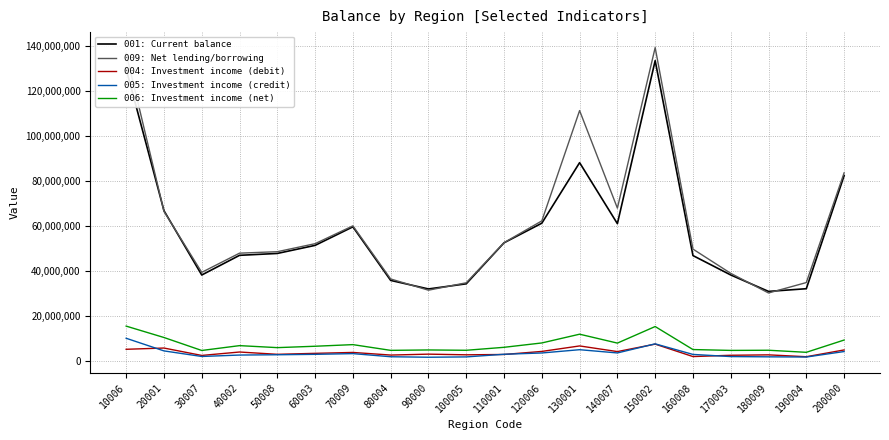

True or false: 005: Investment income (credit) and 001: Current balance cross at least once.

False